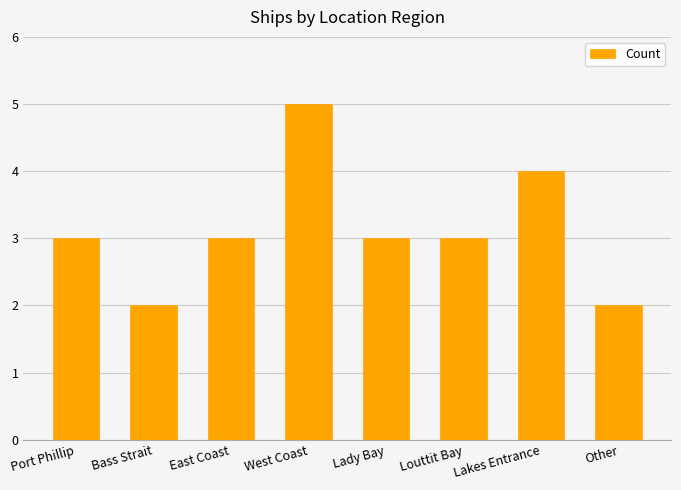

Approximately how many times larger is the value at Louttit Bay compared to Lady Bay?

1.0